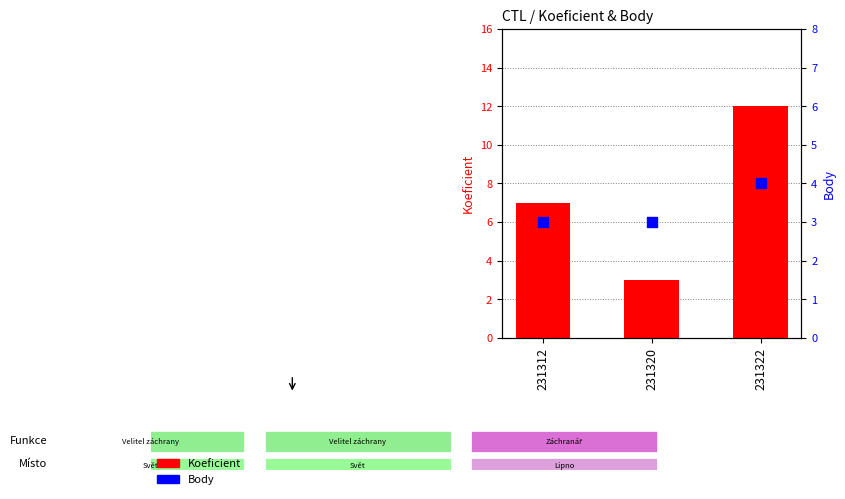

Which series reaches the maximum Y coordinate?

Koeficient